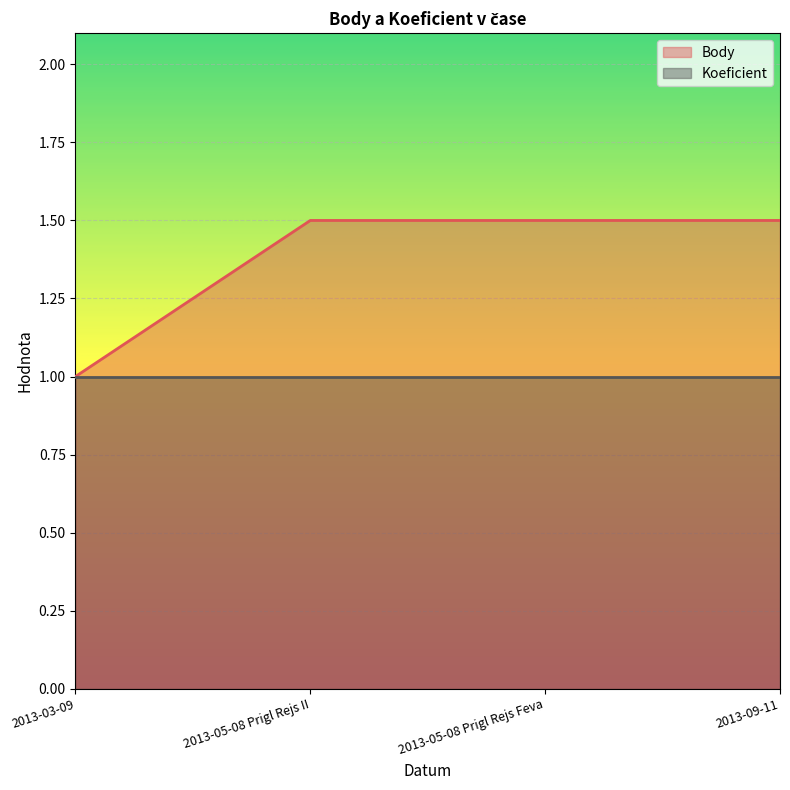

Rank the categories by value from highest to lowest.

2013-05-08 Prigl Rejs II, 2013-05-08 Prigl Rejs Feva, 2013-09-11, 2013-03-09